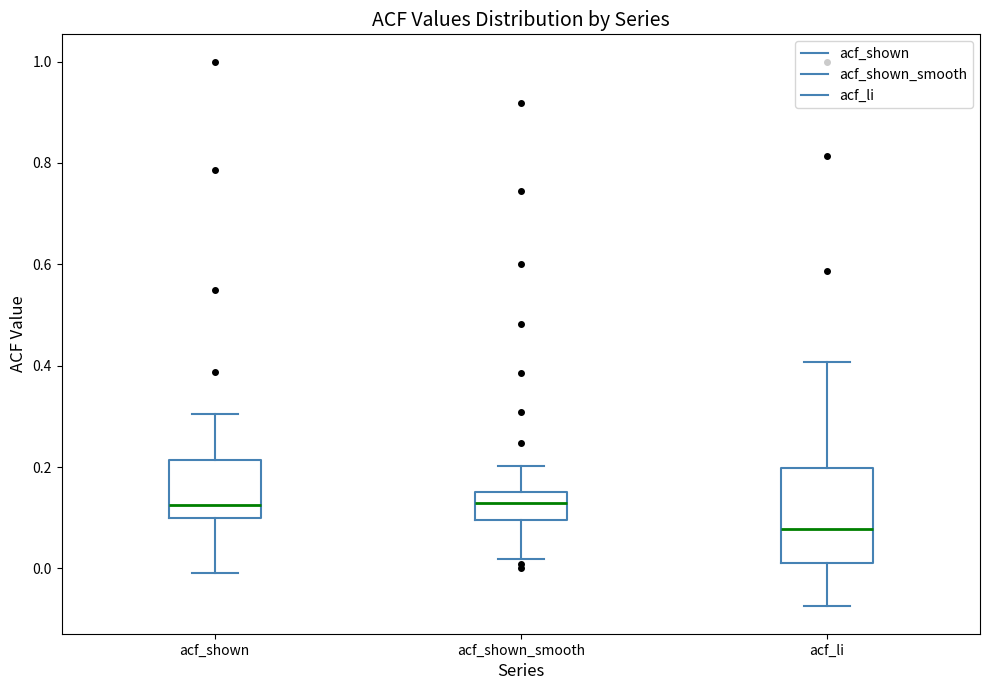

Which box is the tallest, from its lower edge to its upper edge?

acf_li